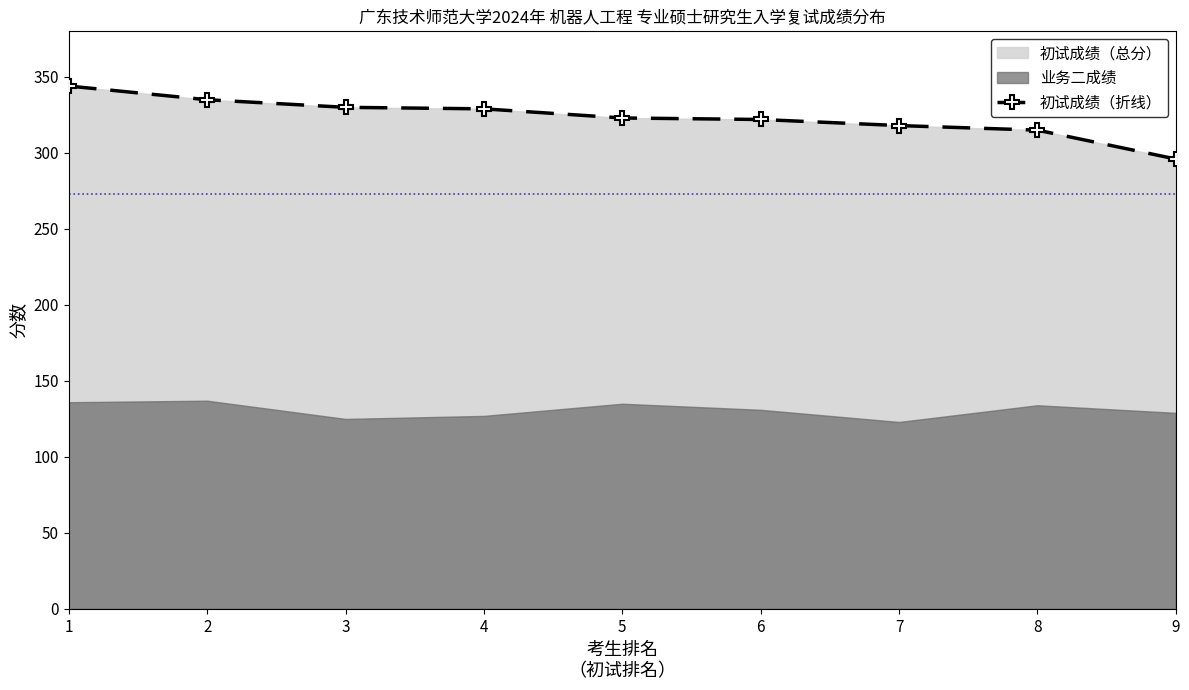

The value of 初试成绩（折线） at 9 is 296. True or false?

True